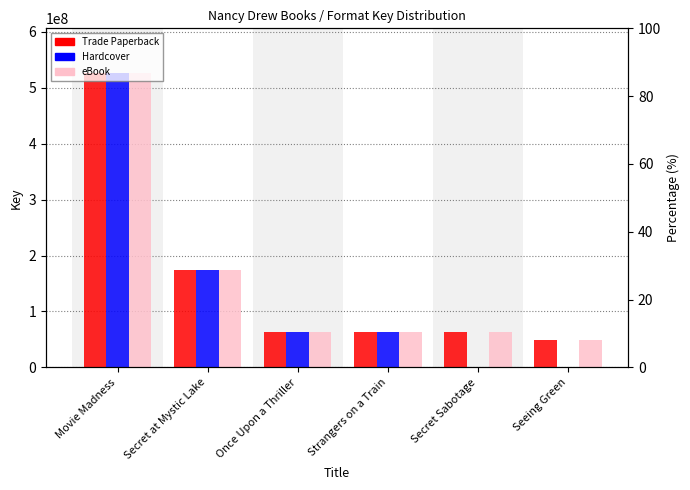

At Secret at Mystic Lake, list the series in order from smallest to largest.

Trade Paperback, Hardcover, eBook